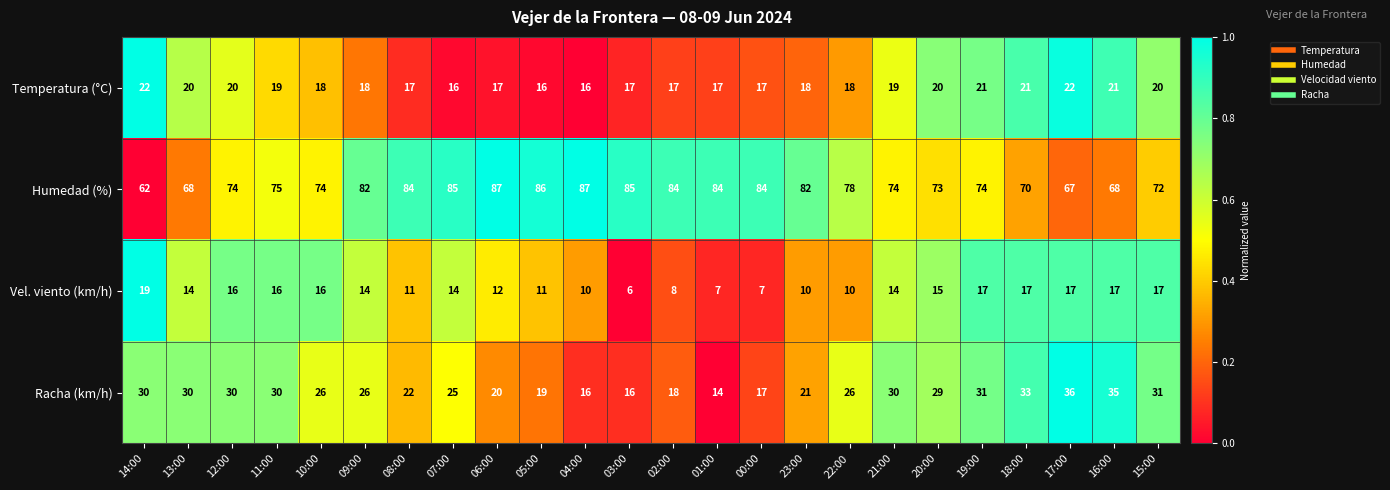

Is it true that Racha (km/h) equals 23 at 16:00?

False